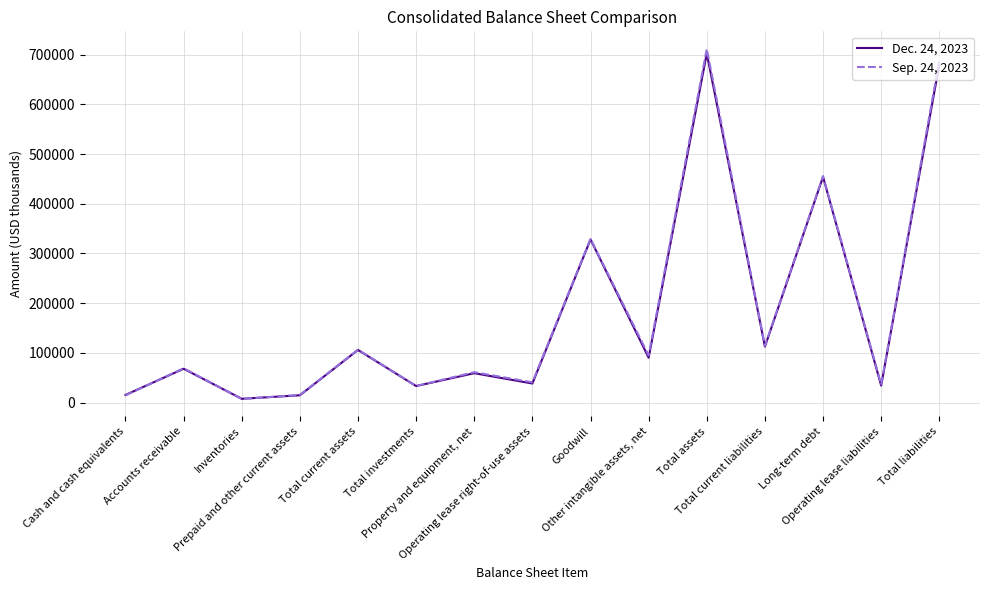

Between Other intangible assets, net and Operating lease liabilities, which series saw the biggest shift?

Sep. 24, 2023